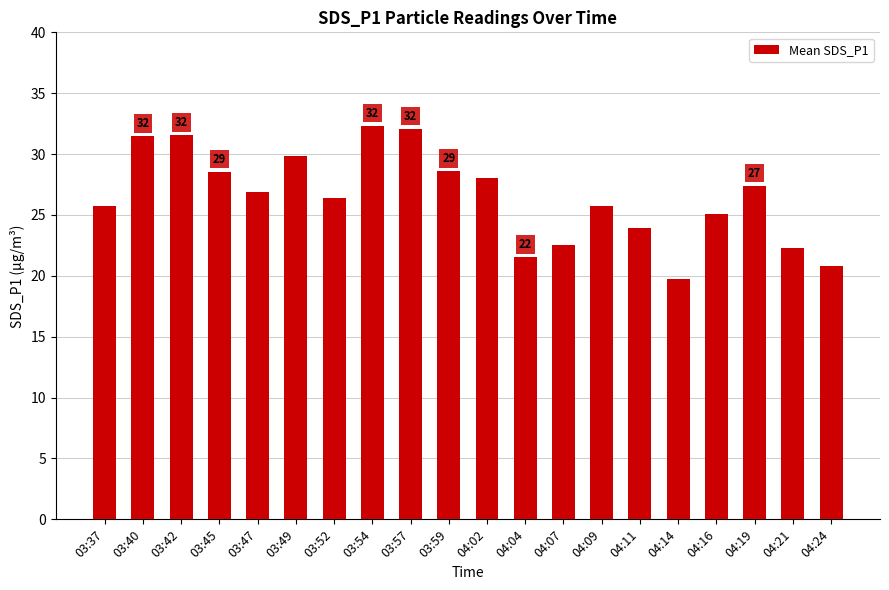

At which label does the data first exceed 26?

03:40